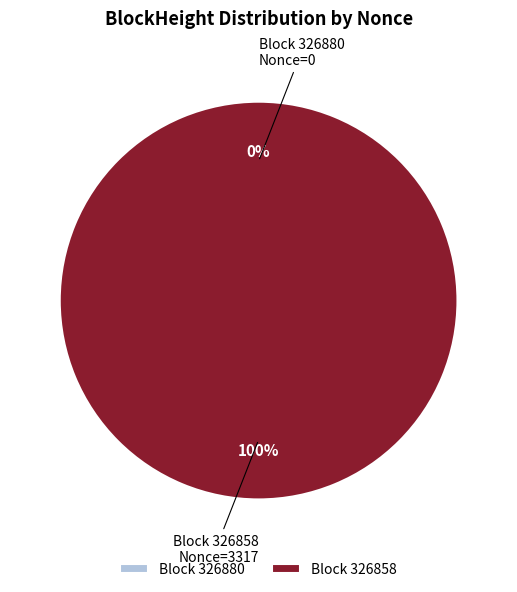

Which category has the biggest portion of the pie?

326858